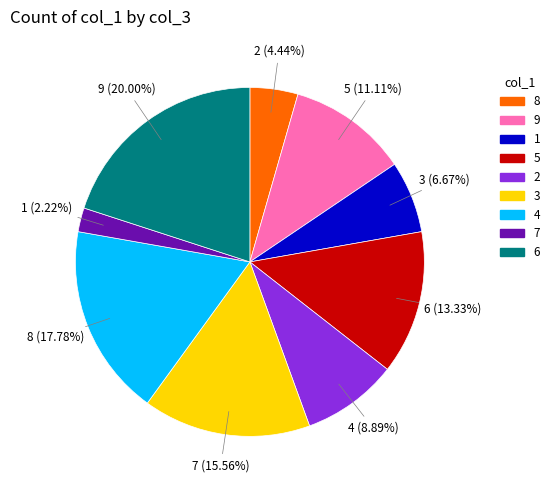

How many segments does this pie chart have?

9